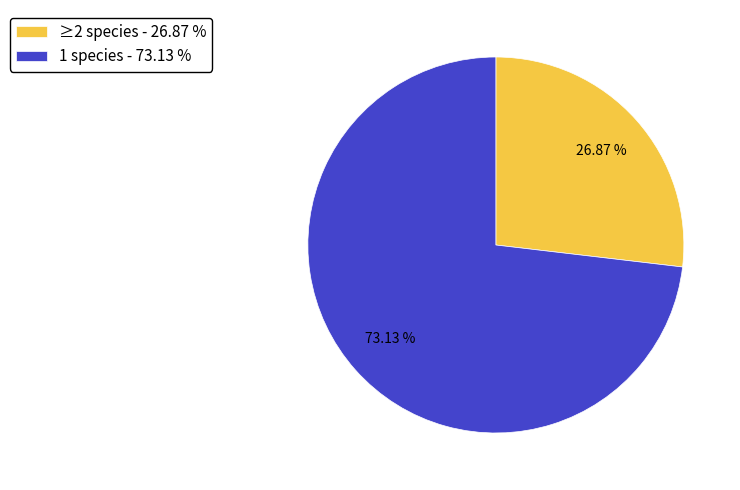

What percentage is the 1 species slice, to the nearest percent?

73%